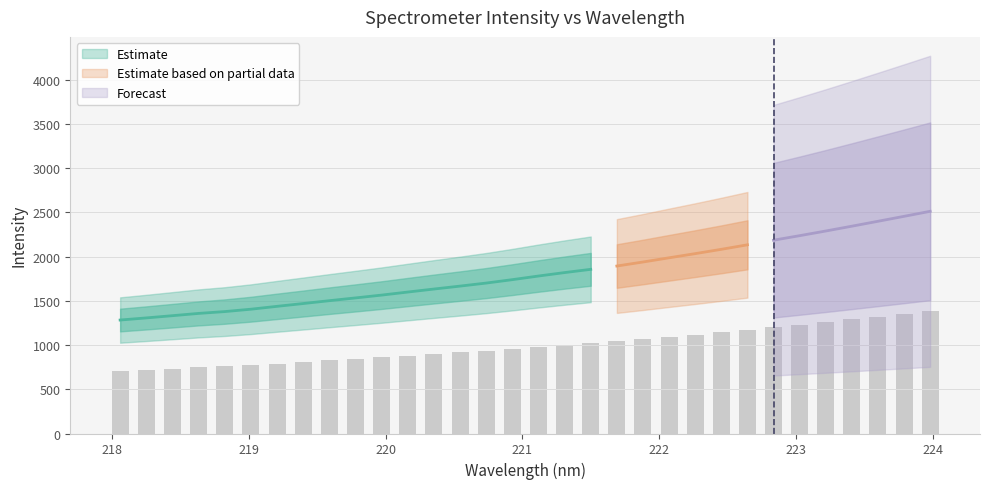

What is the label of the 17th bar from the right?

221